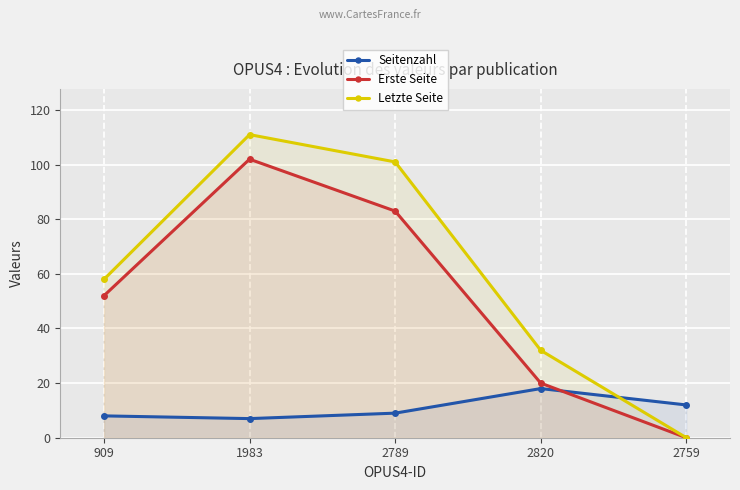

What is the difference between the maximum and minimum values in the Erste Seite series?

102